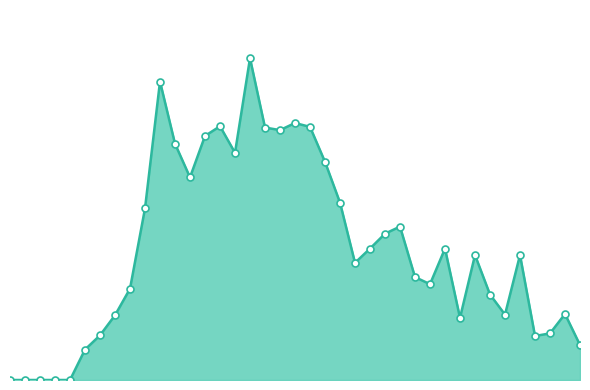

Reading left to right, transcribe all the data shown in this chart.

0	0	0	0	0	47	69	100	141	265	461	365	313	377	392	351	497	390	386	397	391	337	274	181	203	226	237	159	148	203	96	193	132	101	193	68	72	102	54